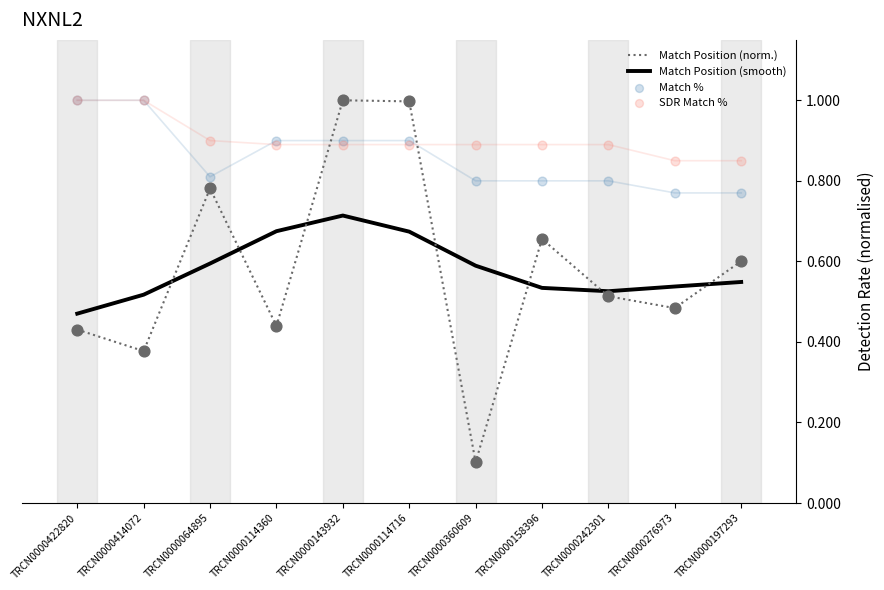

What is the total value across all series at TRCN0000158396?

2.9